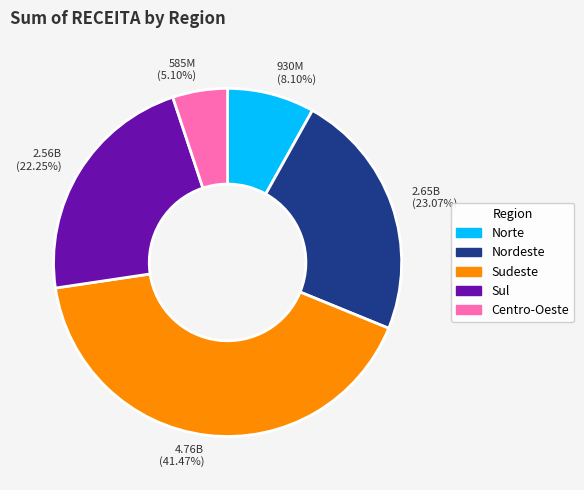

Which category has the smallest portion of the pie?

Centro-Oeste